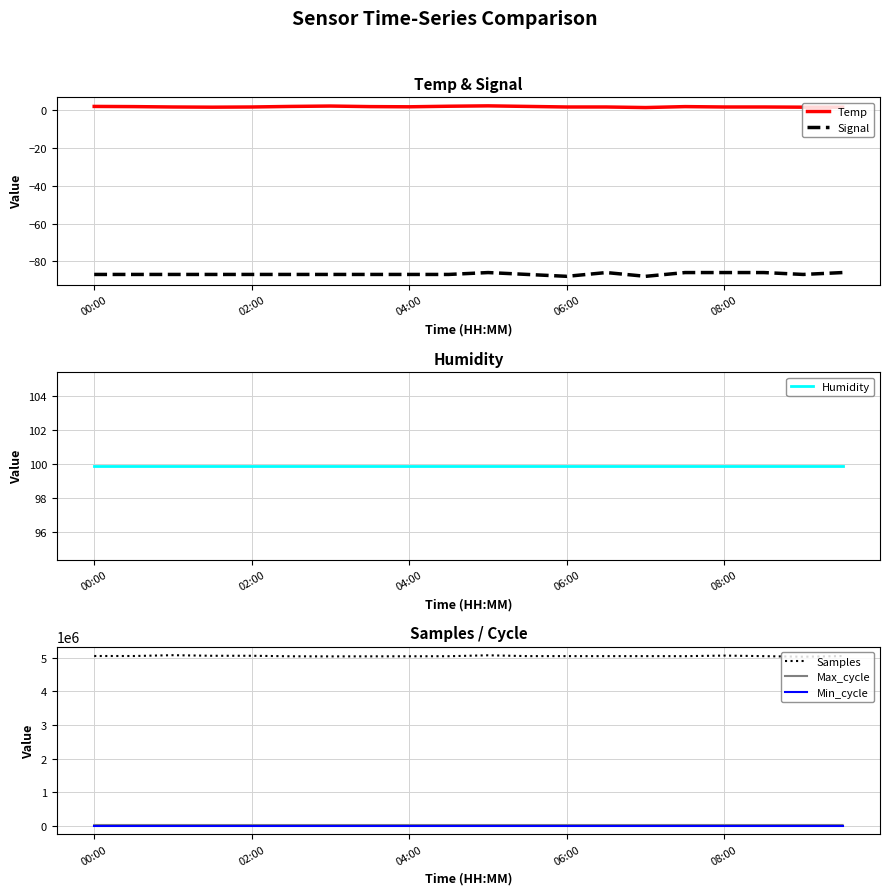

True or false: Temp and Signal cross at least once.

False